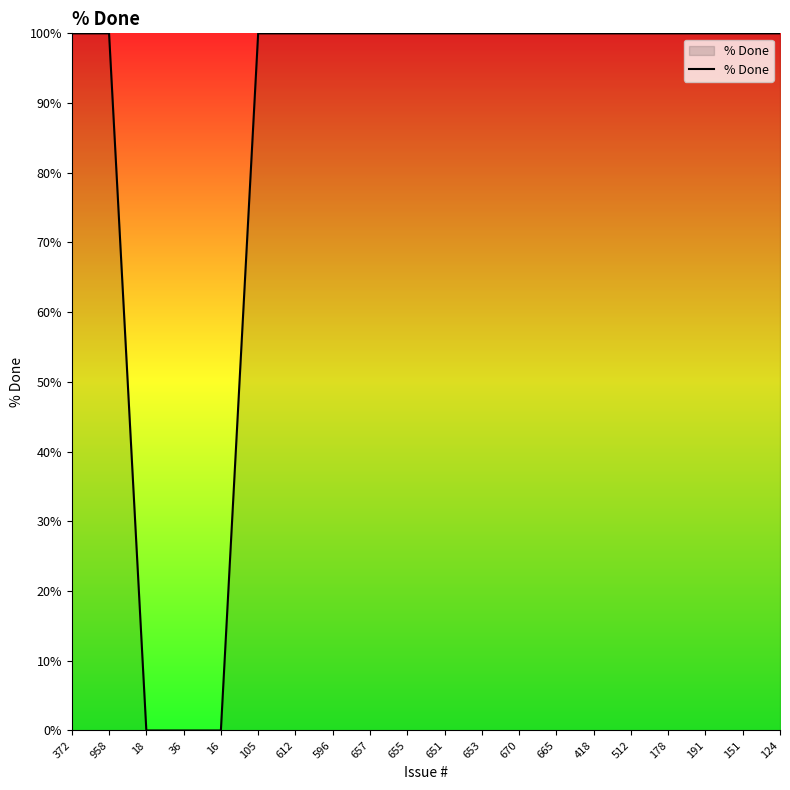

Is this an area chart (filled region under the line)?

No